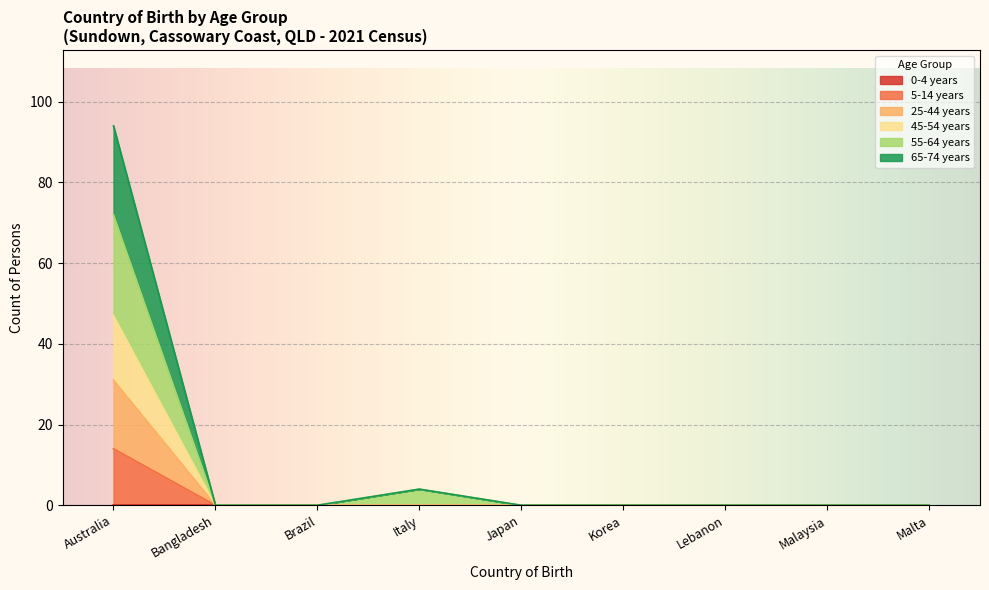

What is the maximum value shown in the chart?

94